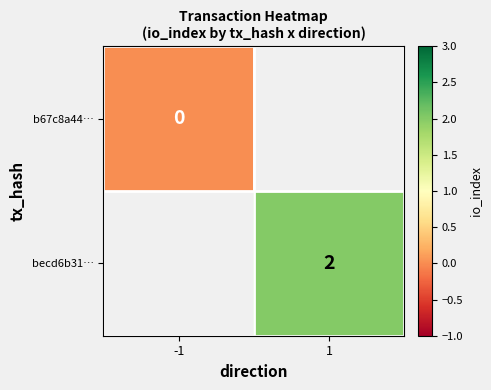

The becd6b31… series shows 2 at 1. True or false?

True